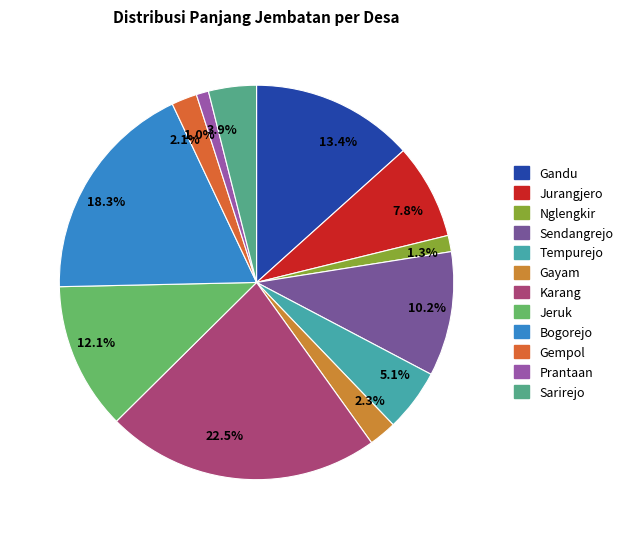

Count the number of slices in the pie.

12